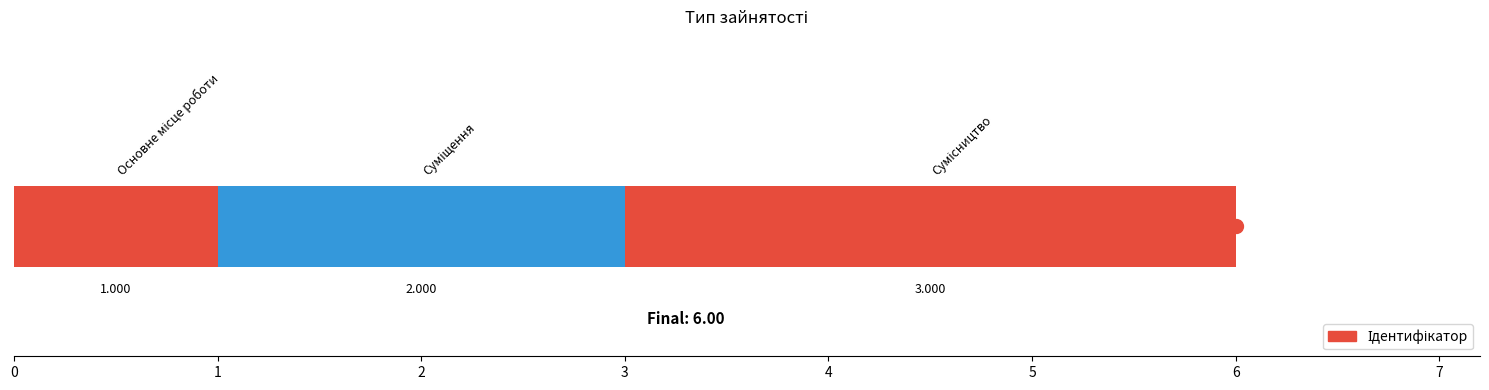

How many values are below 2?

1